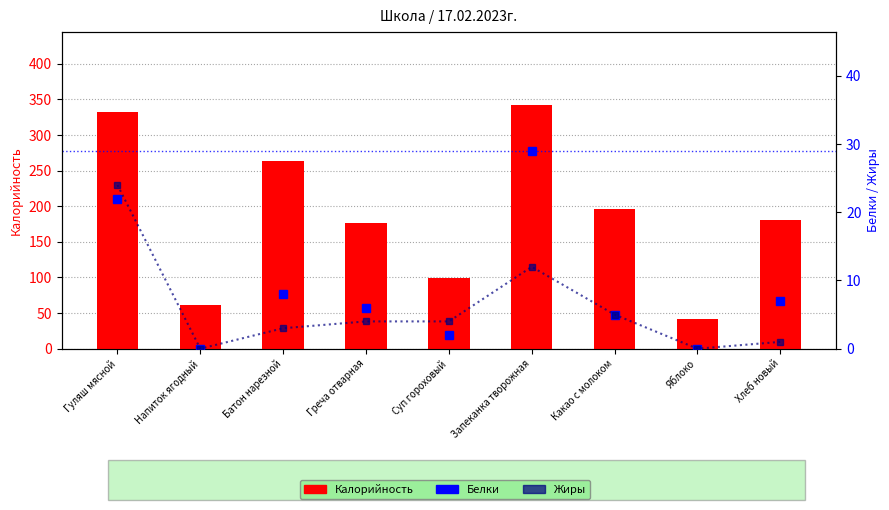

What is the greatest value displayed?

342